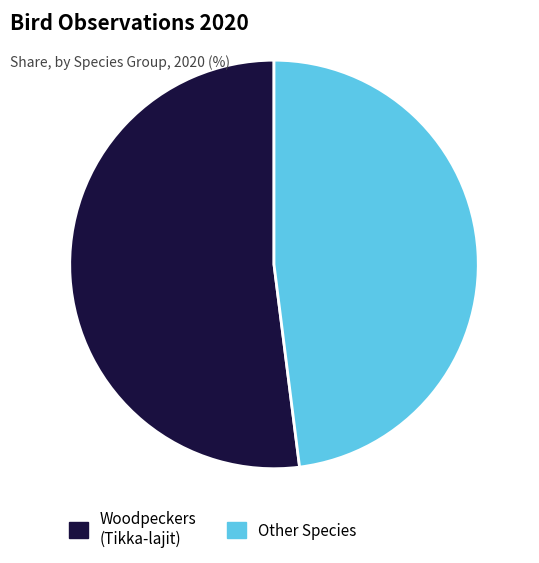

Which has a higher value, Other Species or Woodpeckers (Tikka-lajit)?

Woodpeckers (Tikka-lajit)